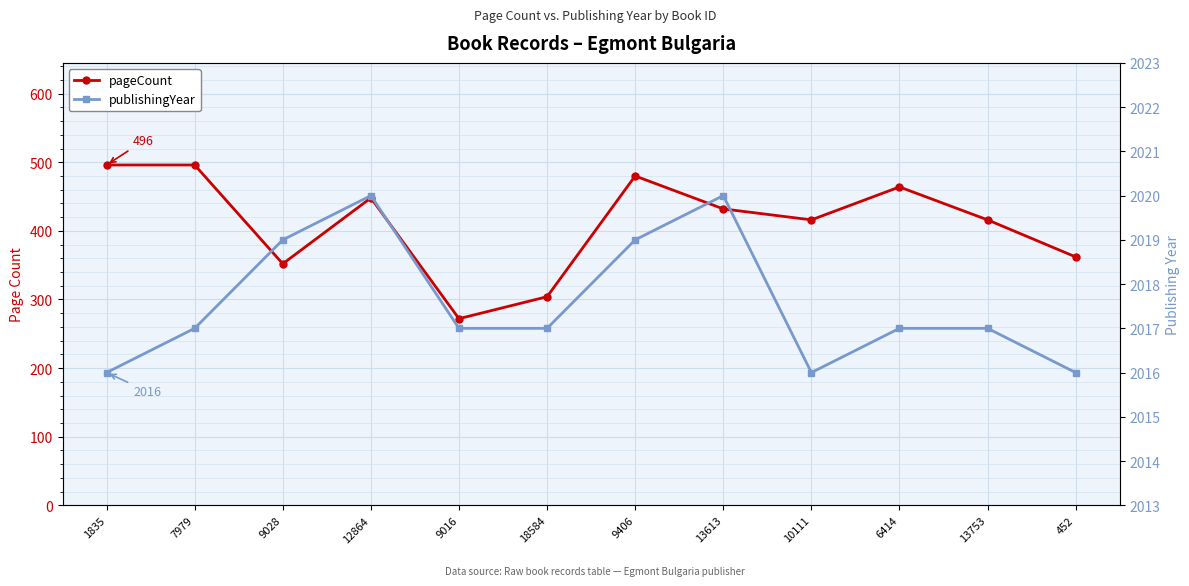

Is it true that pageCount equals 272 at 9016?

True